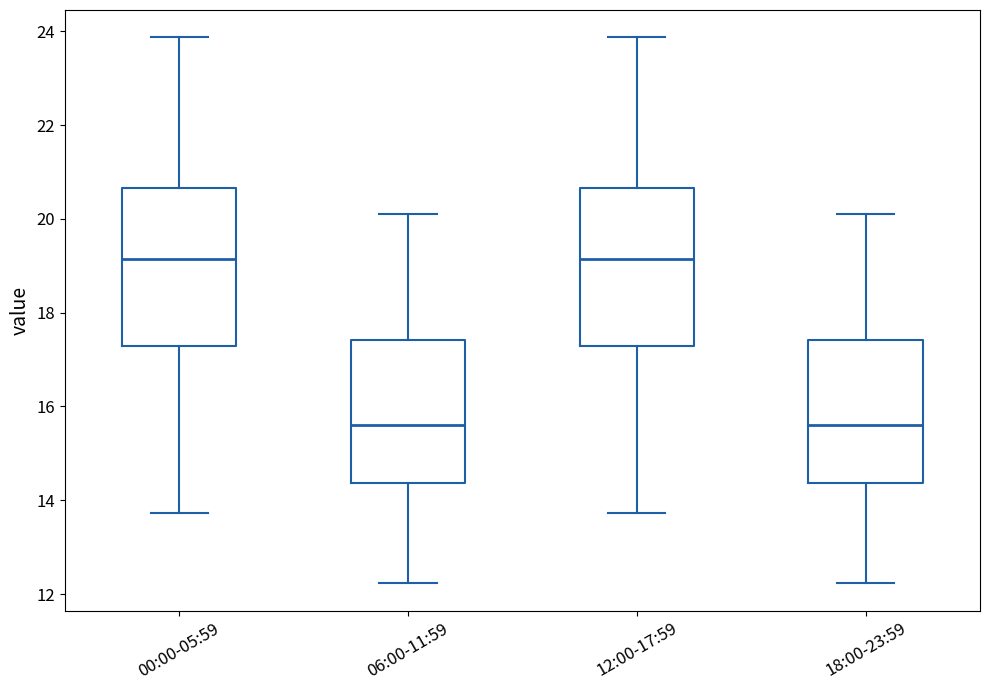

Reading left to right, transcribe this box plot: for each box, give where its median line is, the range the box spans, and where its two whiskers end, as read against the y-axis. The values are not printed on the chart, so give them approximately, as read against the axis.

00:00-05:59: median 19.2, box 17.2 to 20.6, whiskers 13.8 to 23.8
06:00-11:59: median 15.6, box 14.4 to 17.4, whiskers 12.2 to 20.2
12:00-17:59: median 19.2, box 17.2 to 20.6, whiskers 13.8 to 23.8
18:00-23:59: median 15.6, box 14.4 to 17.4, whiskers 12.2 to 20.2